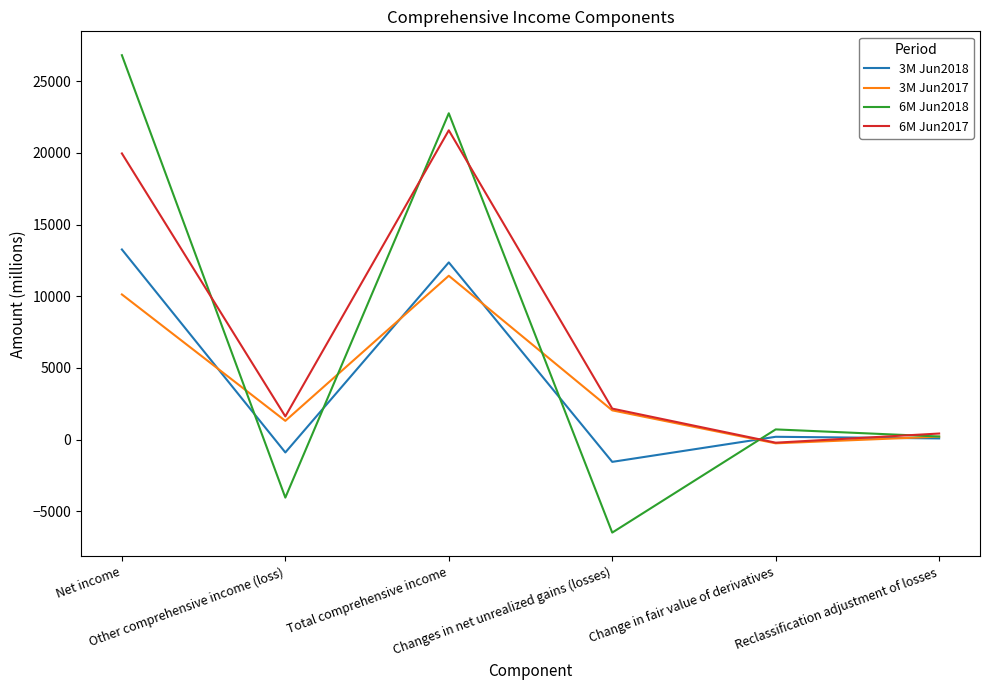

What is the minimum value shown in the chart?

-6494